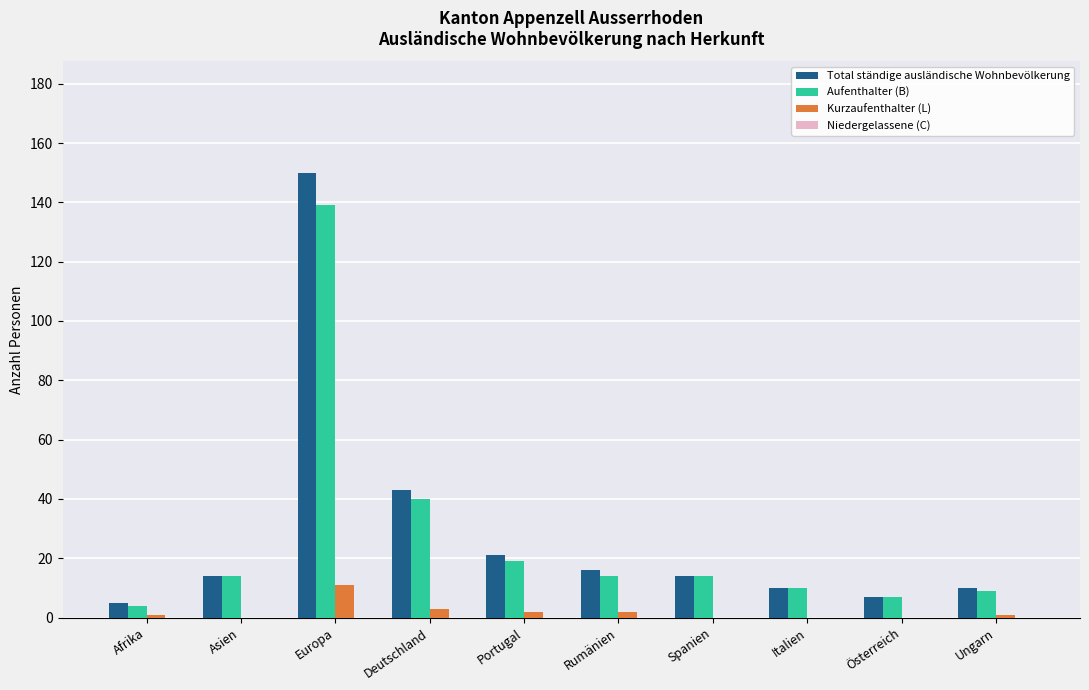

Reading right to left, transcribe all the data shown in this chart.

Total ständige ausländische Wohnbevölkerung: Ungarn=10	Österreich=7	Italien=10	Spanien=14	Rumänien=16	Portugal=21	Deutschland=43	Europa=150	Asien=14	Afrika=5
Aufenthalter (B): Ungarn=9	Österreich=7	Italien=10	Spanien=14	Rumänien=14	Portugal=19	Deutschland=40	Europa=139	Asien=14	Afrika=4
Kurzaufenthalter (L): Ungarn=1	Österreich=0	Italien=0	Spanien=0	Rumänien=2	Portugal=2	Deutschland=3	Europa=11	Asien=0	Afrika=1